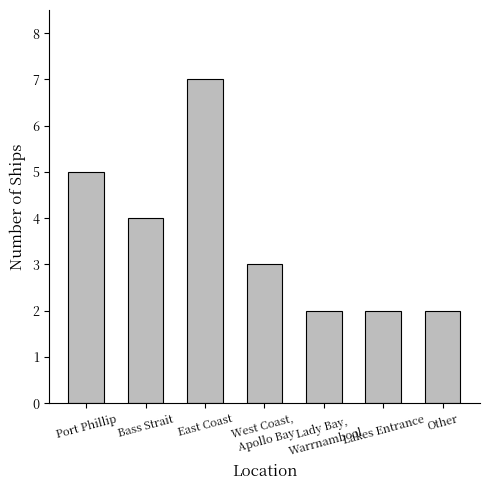

Approximately how many times larger is the value at Other compared to Bass Strait?

0.5